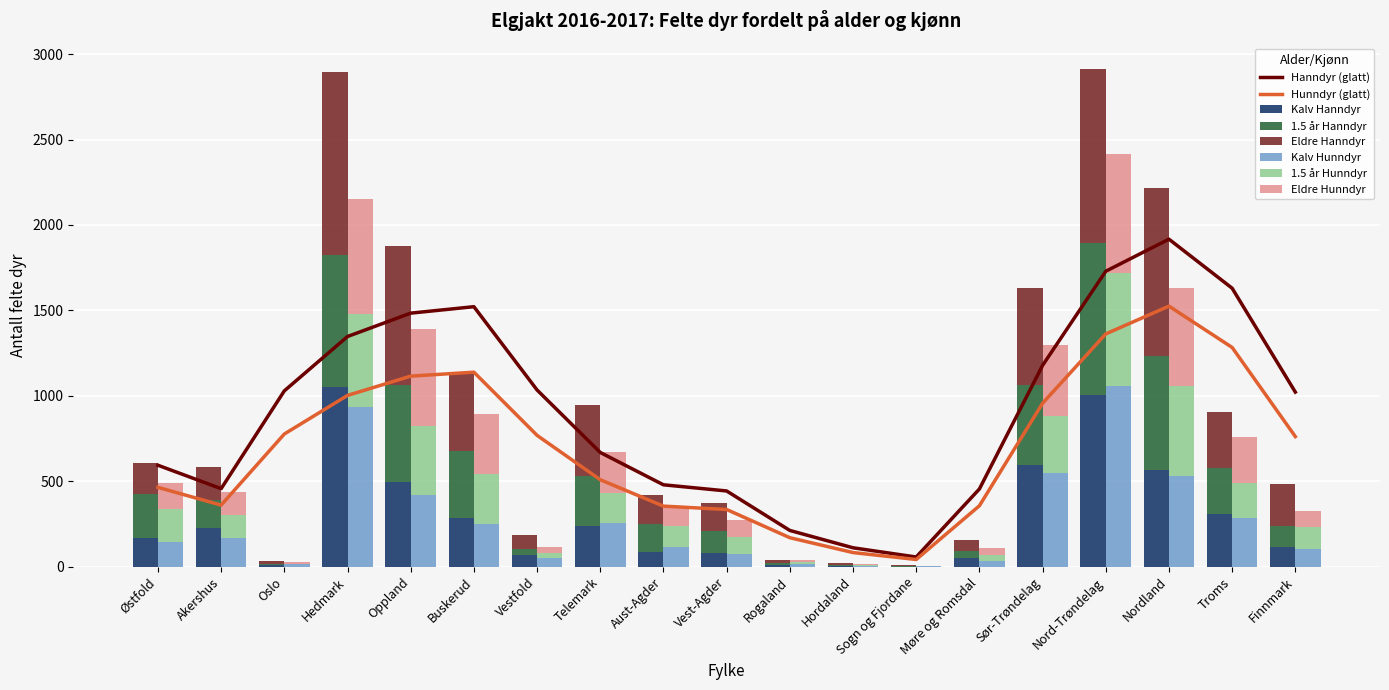

What is the label of the 6th bar from the right?

Møre og Romsdal